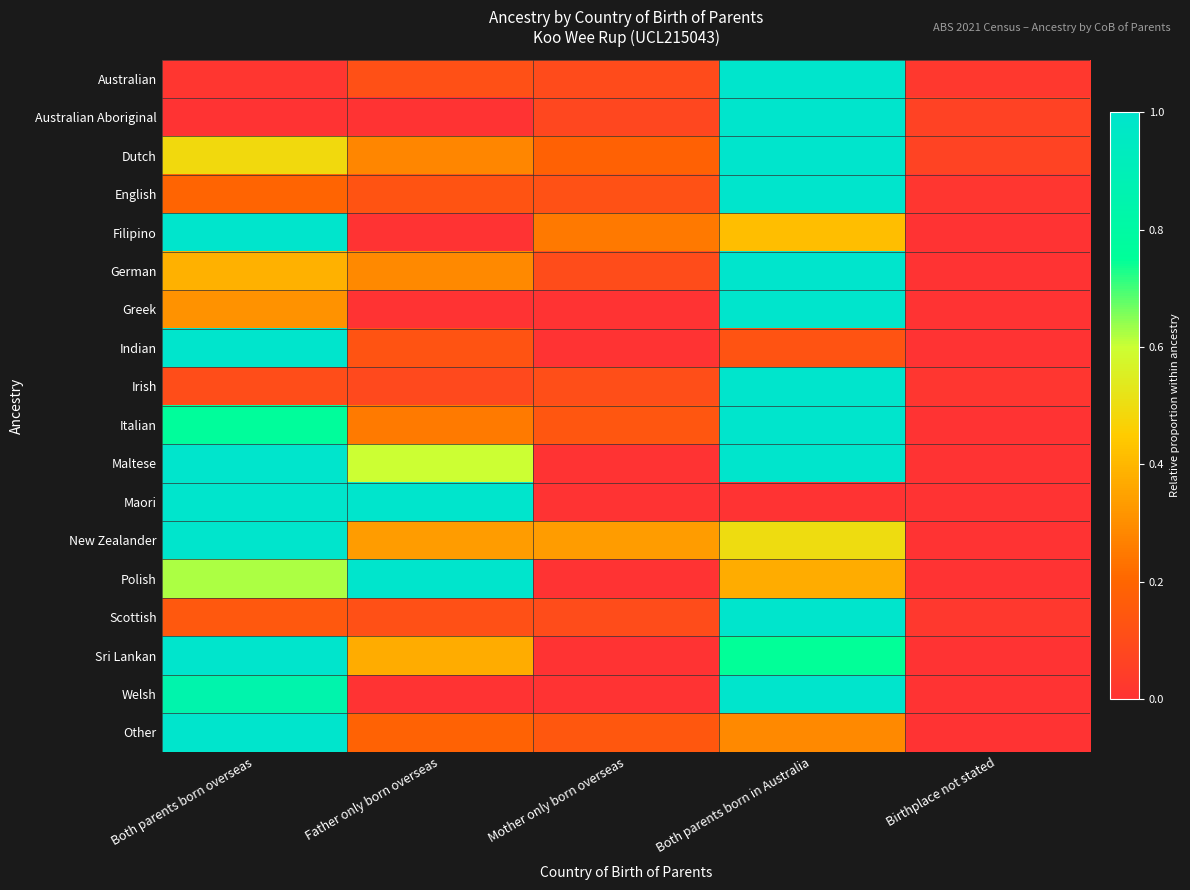

List the series in order of their peak value, lowest first.

Maltese, Maori, Polish, Sri Lankan, Filipino, New Zealander, Welsh, Greek, Indian, Australian Aboriginal, Dutch, German, Italian, Other, Scottish, Irish, English, Australian